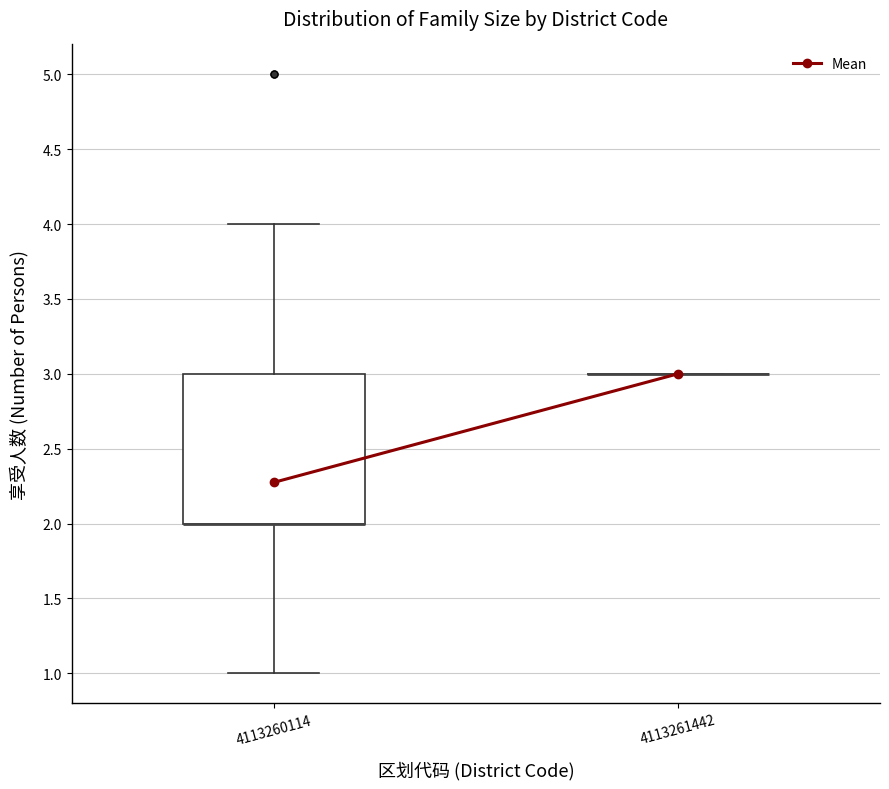

Reading left to right, read every box against the y-axis: the position of its median line, the range the box covers, and the ends of its whiskers. The values are not printed on the chart, so give them approximately, as read against the axis.

4113260114: median 2 (drawn on the box's lower edge), box 2 to 3, whiskers 1 to 4
4113261442: box collapsed to a line at 3, whiskers 3 to 3